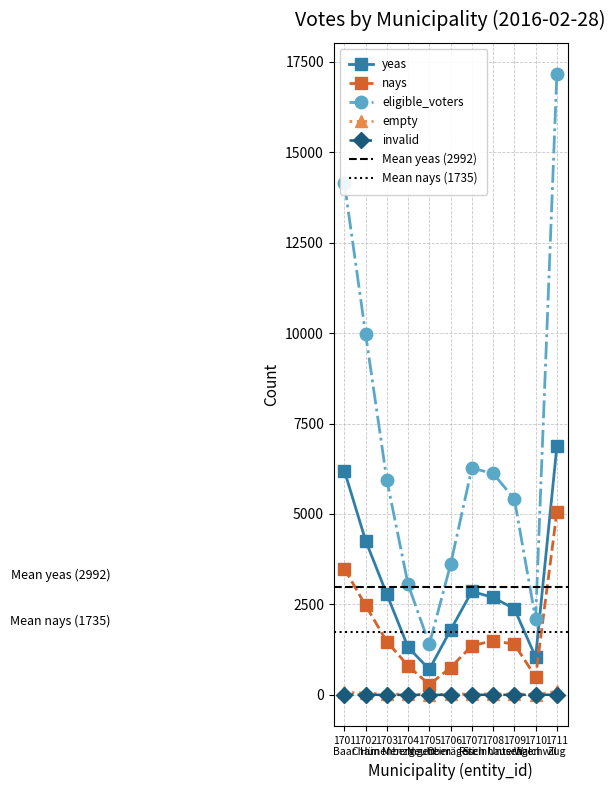

Which series has the largest total across all categories?

eligible_voters